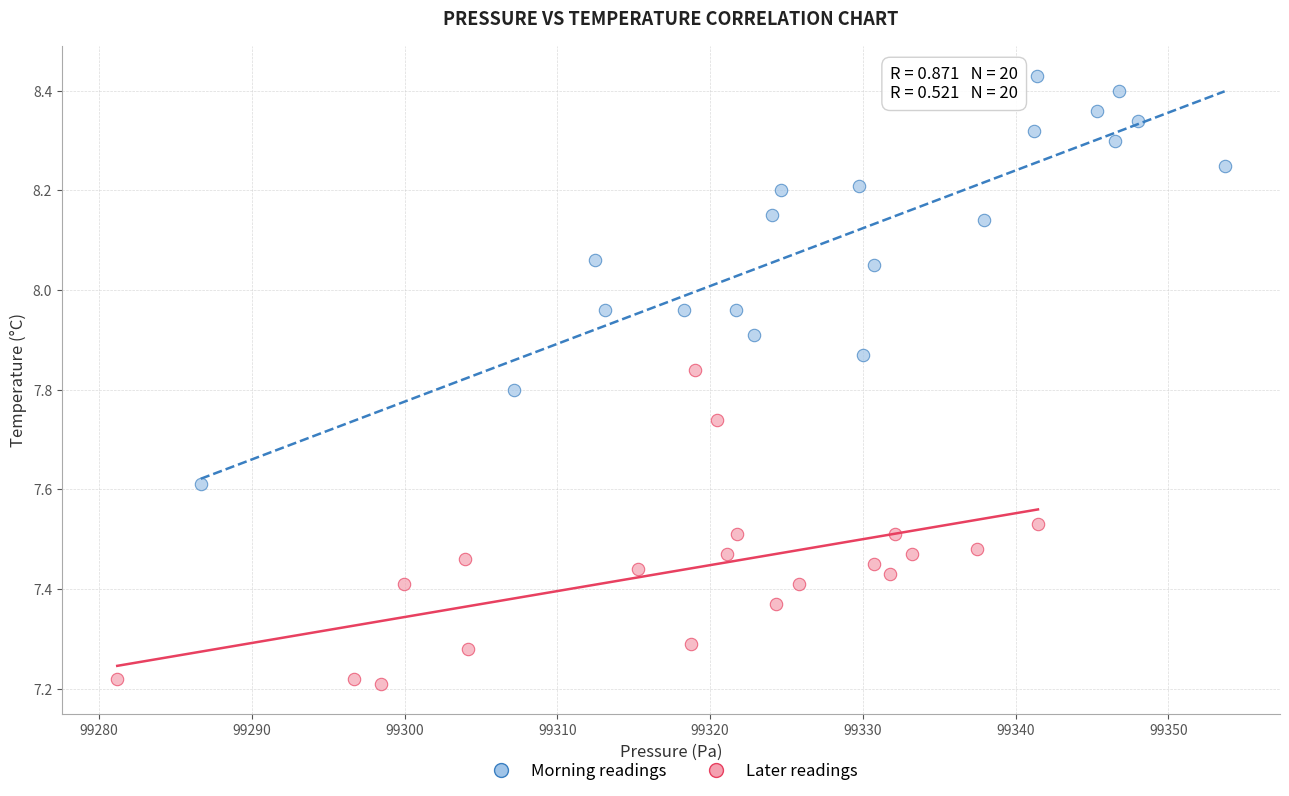

Which series contains the lowest Y value?

Later readings